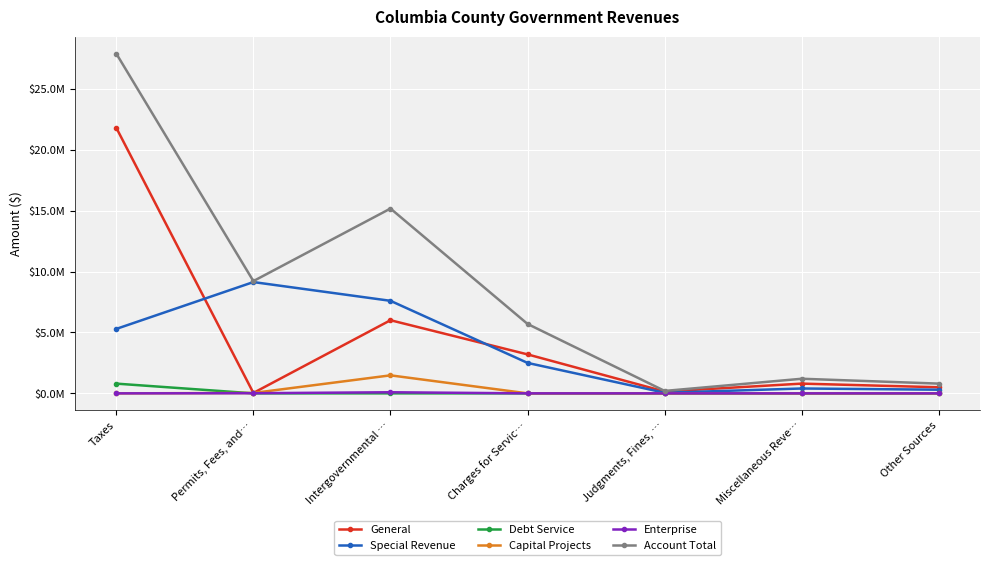

What is the average value of the Account Total series?

8600384